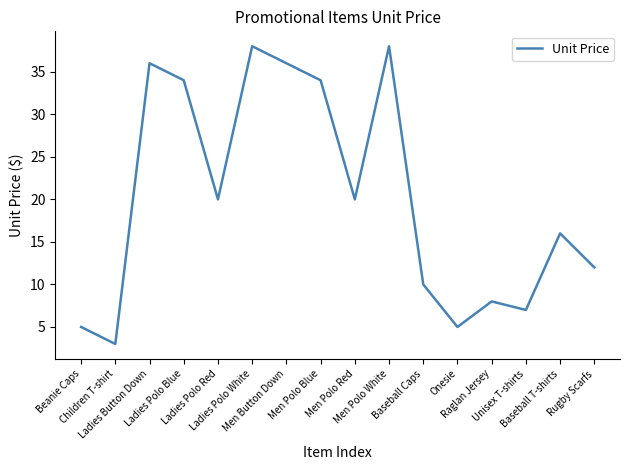

The chart shows a value of 8 at Raglan Jersey. True or false?

True